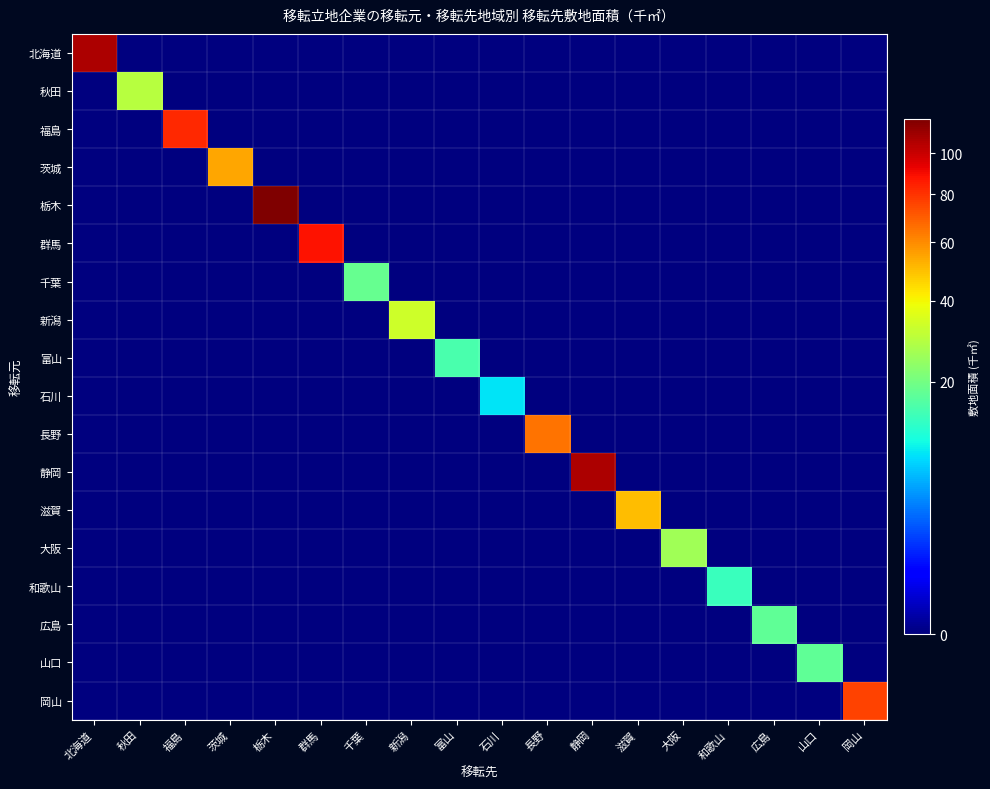

Reading right to left, what are all the values shown in this chart?

北海道: 岡山=0.0	山口=0.0	広島=0.0	和歌山=0.0	大阪=0.0	滋賀=0.0	静岡=0.0	長野=0.0	石川=0.0	富山=0.0	新潟=0.0	千葉=0.0	群馬=0.0	栃木=0.0	茨城=0.0	福島=0.0	秋田=0.0	北海道=106.8
秋田: 岡山=0.0	山口=0.0	広島=0.0	和歌山=0.0	大阪=0.0	滋賀=0.0	静岡=0.0	長野=0.0	石川=0.0	富山=0.0	新潟=0.0	千葉=0.0	群馬=0.0	栃木=0.0	茨城=0.0	福島=0.0	秋田=29.3	北海道=0.0
福島: 岡山=0.0	山口=0.0	広島=0.0	和歌山=0.0	大阪=0.0	滋賀=0.0	静岡=0.0	長野=0.0	石川=0.0	富山=0.0	新潟=0.0	千葉=0.0	群馬=0.0	栃木=0.0	茨城=0.0	福島=82.6	秋田=0.0	北海道=0.0
茨城: 岡山=0.0	山口=0.0	広島=0.0	和歌山=0.0	大阪=0.0	滋賀=0.0	静岡=0.0	長野=0.0	石川=0.0	富山=0.0	新潟=0.0	千葉=0.0	群馬=0.0	栃木=0.0	茨城=54.1	福島=0.0	秋田=0.0	北海道=0.0
栃木: 岡山=0.0	山口=0.0	広島=0.0	和歌山=0.0	大阪=0.0	滋賀=0.0	静岡=0.0	長野=0.0	石川=0.0	富山=0.0	新潟=0.0	千葉=0.0	群馬=0.0	栃木=118.6	茨城=0.0	福島=0.0	秋田=0.0	北海道=0.0
群馬: 岡山=0.0	山口=0.0	広島=0.0	和歌山=0.0	大阪=0.0	滋賀=0.0	静岡=0.0	長野=0.0	石川=0.0	富山=0.0	新潟=0.0	千葉=0.0	群馬=88.1	栃木=0.0	茨城=0.0	福島=0.0	秋田=0.0	北海道=0.0
千葉: 岡山=0.0	山口=0.0	広島=0.0	和歌山=0.0	大阪=0.0	滋賀=0.0	静岡=0.0	長野=0.0	石川=0.0	富山=0.0	新潟=0.0	千葉=18.4	群馬=0.0	栃木=0.0	茨城=0.0	福島=0.0	秋田=0.0	北海道=0.0
新潟: 岡山=0.0	山口=0.0	広島=0.0	和歌山=0.0	大阪=0.0	滋賀=0.0	静岡=0.0	長野=0.0	石川=0.0	富山=0.0	新潟=32.9	千葉=0.0	群馬=0.0	栃木=0.0	茨城=0.0	福島=0.0	秋田=0.0	北海道=0.0
富山: 岡山=0.0	山口=0.0	広島=0.0	和歌山=0.0	大阪=0.0	滋賀=0.0	静岡=0.0	長野=0.0	石川=0.0	富山=15.3	新潟=0.0	千葉=0.0	群馬=0.0	栃木=0.0	茨城=0.0	福島=0.0	秋田=0.0	北海道=0.0
石川: 岡山=0.0	山口=0.0	広島=0.0	和歌山=0.0	大阪=0.0	滋賀=0.0	静岡=0.0	長野=0.0	石川=8.6	富山=0.0	新潟=0.0	千葉=0.0	群馬=0.0	栃木=0.0	茨城=0.0	福島=0.0	秋田=0.0	北海道=0.0
長野: 岡山=0.0	山口=0.0	広島=0.0	和歌山=0.0	大阪=0.0	滋賀=0.0	静岡=0.0	長野=65.1	石川=0.0	富山=0.0	新潟=0.0	千葉=0.0	群馬=0.0	栃木=0.0	茨城=0.0	福島=0.0	秋田=0.0	北海道=0.0
静岡: 岡山=0.0	山口=0.0	広島=0.0	和歌山=0.0	大阪=0.0	滋賀=0.0	静岡=107.3	長野=0.0	石川=0.0	富山=0.0	新潟=0.0	千葉=0.0	群馬=0.0	栃木=0.0	茨城=0.0	福島=0.0	秋田=0.0	北海道=0.0
滋賀: 岡山=0.0	山口=0.0	広島=0.0	和歌山=0.0	大阪=0.0	滋賀=50.5	静岡=0.0	長野=0.0	石川=0.0	富山=0.0	新潟=0.0	千葉=0.0	群馬=0.0	栃木=0.0	茨城=0.0	福島=0.0	秋田=0.0	北海道=0.0
大阪: 岡山=0.0	山口=0.0	広島=0.0	和歌山=0.0	大阪=25.9	滋賀=0.0	静岡=0.0	長野=0.0	石川=0.0	富山=0.0	新潟=0.0	千葉=0.0	群馬=0.0	栃木=0.0	茨城=0.0	福島=0.0	秋田=0.0	北海道=0.0
和歌山: 岡山=0.0	山口=0.0	広島=0.0	和歌山=13.7	大阪=0.0	滋賀=0.0	静岡=0.0	長野=0.0	石川=0.0	富山=0.0	新潟=0.0	千葉=0.0	群馬=0.0	栃木=0.0	茨城=0.0	福島=0.0	秋田=0.0	北海道=0.0
広島: 岡山=0.0	山口=0.0	広島=17.6	和歌山=0.0	大阪=0.0	滋賀=0.0	静岡=0.0	長野=0.0	石川=0.0	富山=0.0	新潟=0.0	千葉=0.0	群馬=0.0	栃木=0.0	茨城=0.0	福島=0.0	秋田=0.0	北海道=0.0
山口: 岡山=0.0	山口=17.6	広島=0.0	和歌山=0.0	大阪=0.0	滋賀=0.0	静岡=0.0	長野=0.0	石川=0.0	富山=0.0	新潟=0.0	千葉=0.0	群馬=0.0	栃木=0.0	茨城=0.0	福島=0.0	秋田=0.0	北海道=0.0
岡山: 岡山=75.9	山口=0.0	広島=0.0	和歌山=0.0	大阪=0.0	滋賀=0.0	静岡=0.0	長野=0.0	石川=0.0	富山=0.0	新潟=0.0	千葉=0.0	群馬=0.0	栃木=0.0	茨城=0.0	福島=0.0	秋田=0.0	北海道=0.0